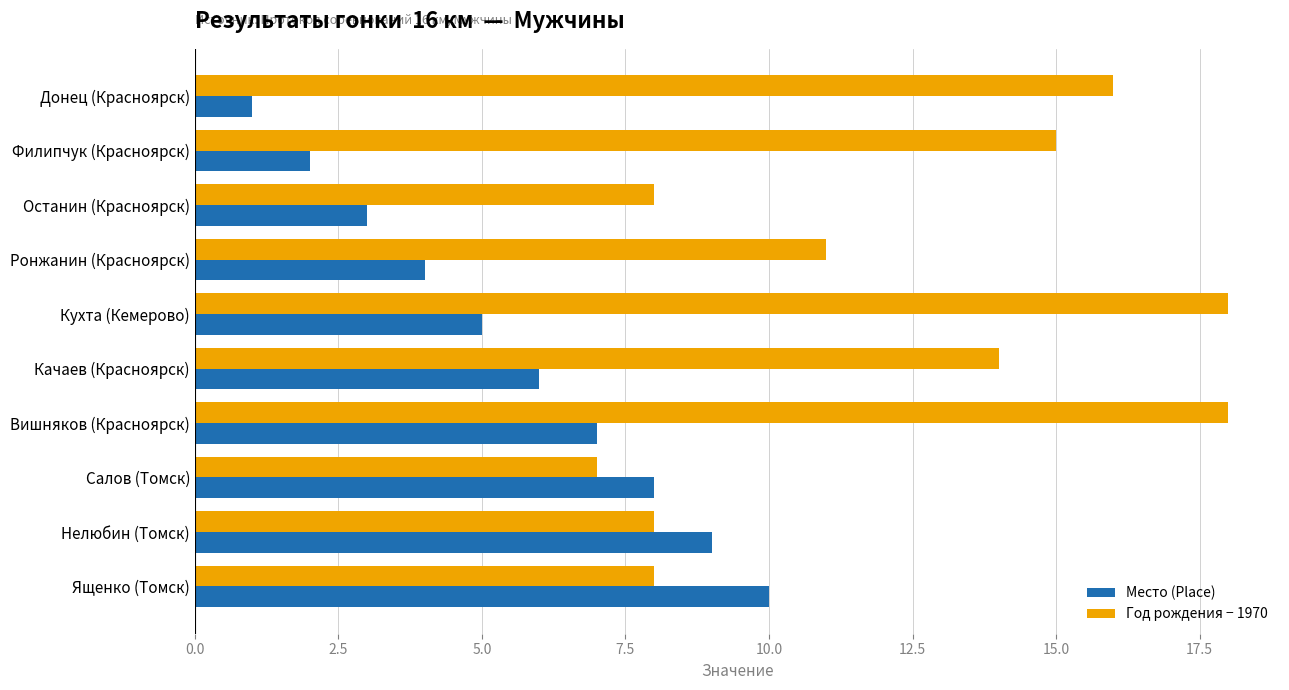

At which category is the sum across all series the highest?

Вишняков (Красноярск)